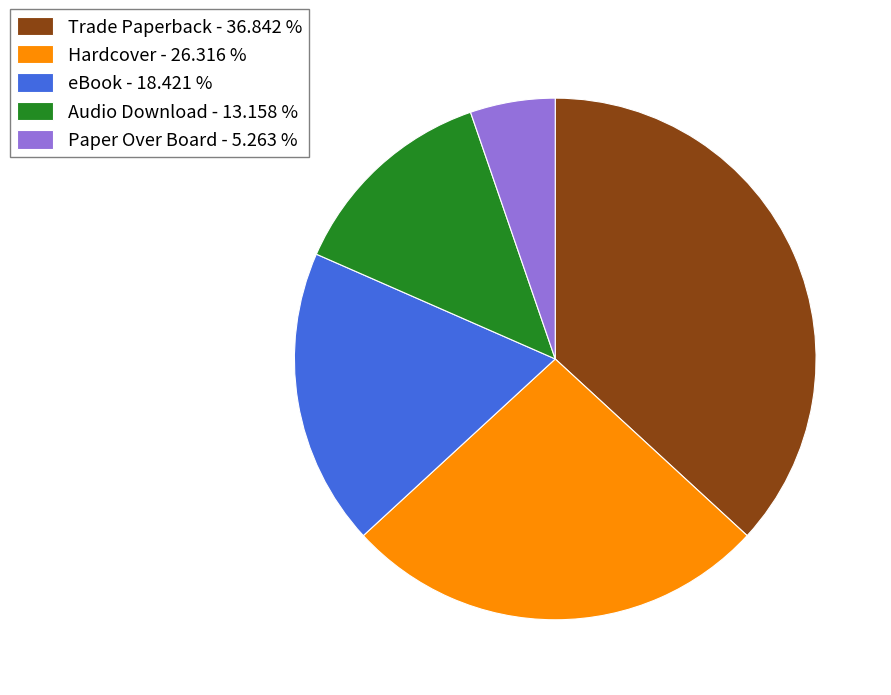

How many segments does this pie chart have?

5